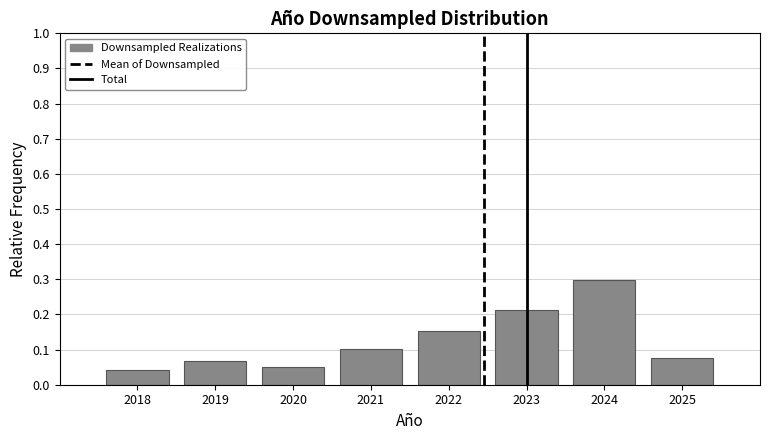

What is the difference between the maximum and minimum values?

0.3